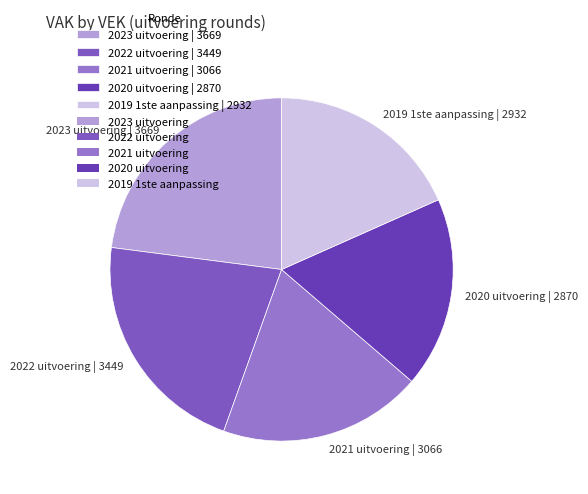

The 2020 uitvoering | 2870 slice represents 18% of the pie. True or false?

True